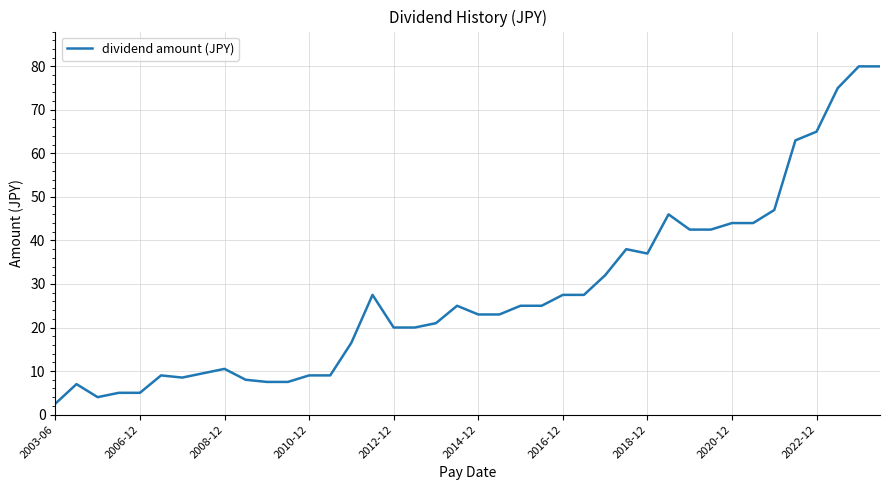

What is the greatest value displayed?

80.0